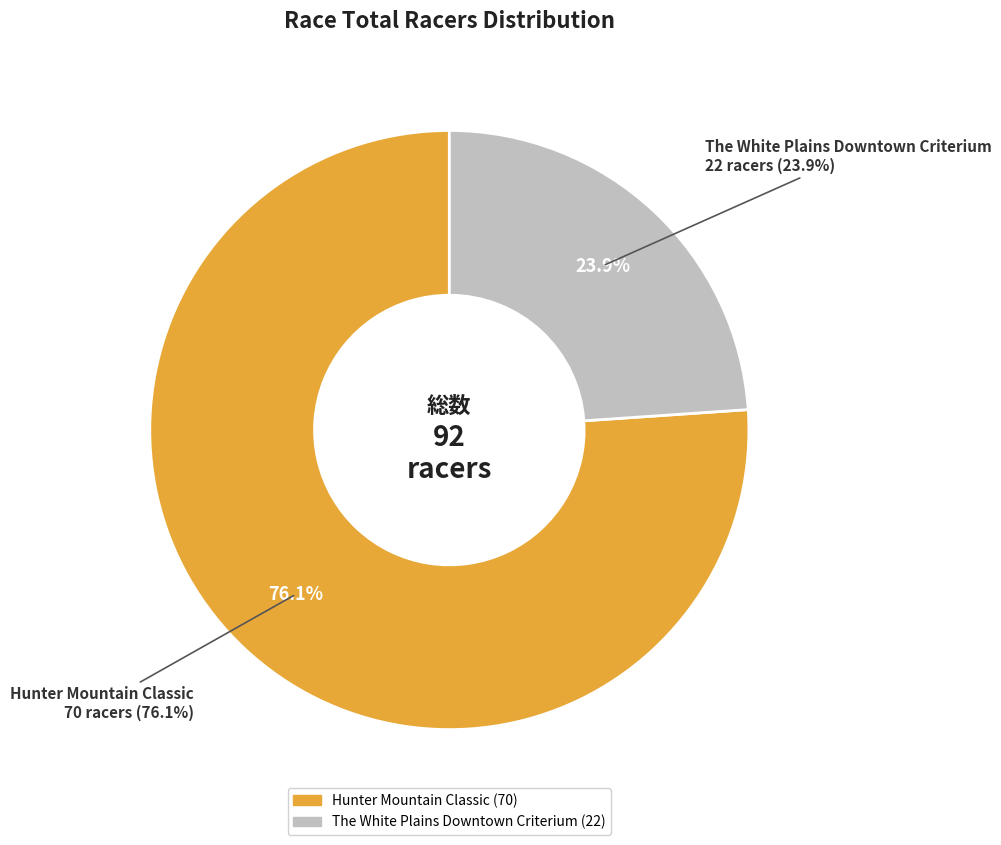

To the nearest percent, what is the combined percentage of The White Plains Downtown Criterium and Hunter Mountain Classic?

100%